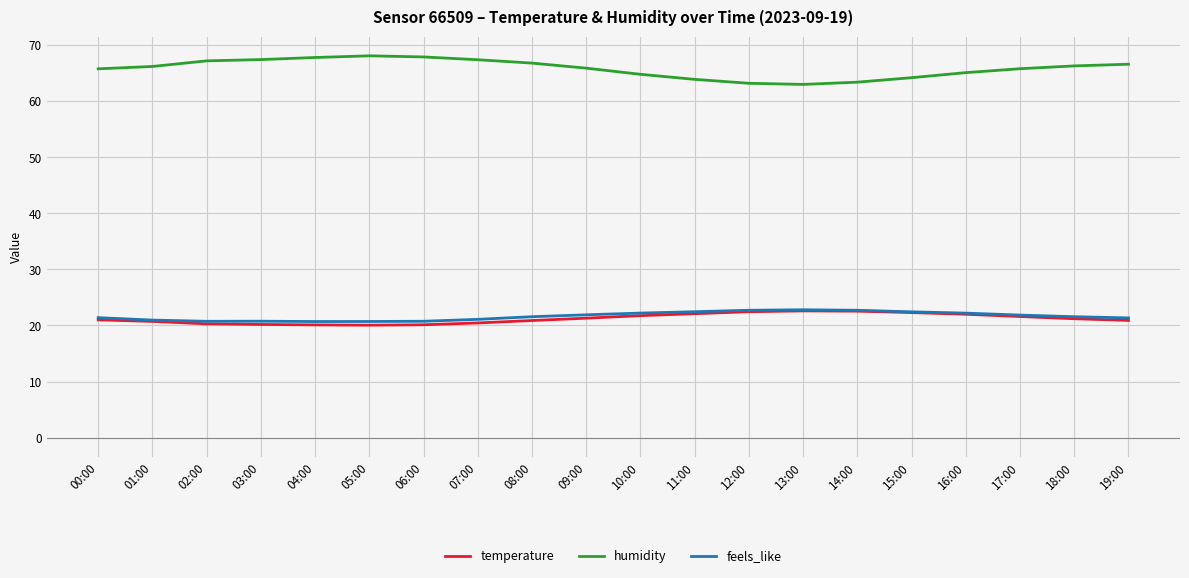

Count the number of data series in this chart.

3